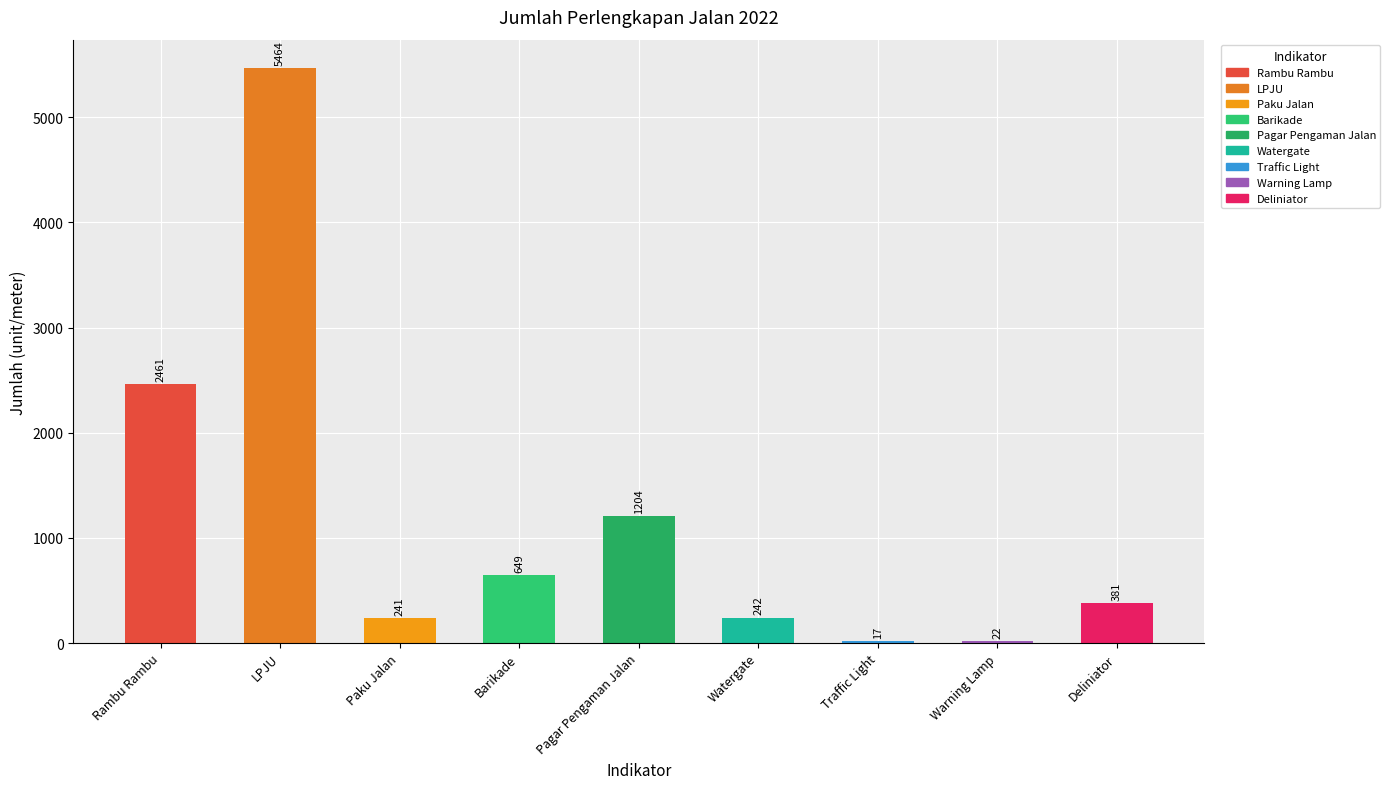

How many data points does each series have?

9